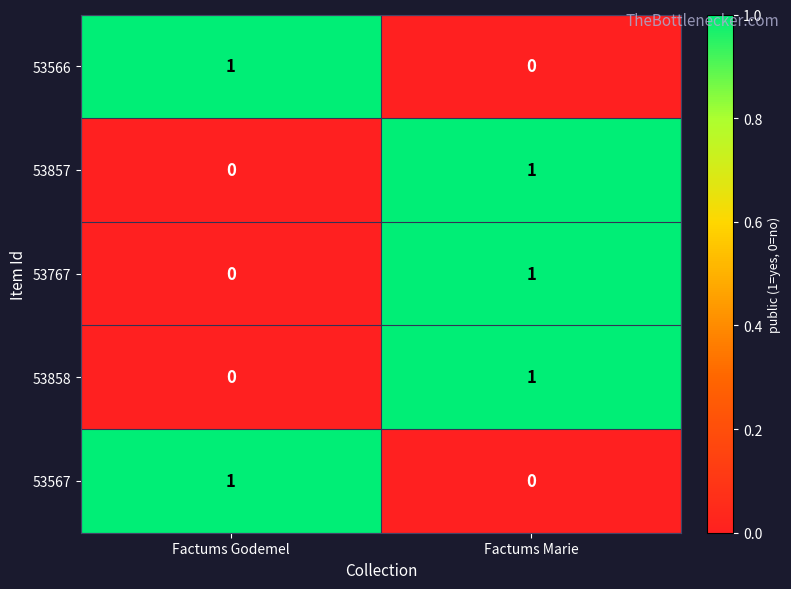

Reading left to right, what are all the values shown in this chart?

53566: Factums Godemel=1	Factums Marie=0
53857: Factums Godemel=0	Factums Marie=1
53767: Factums Godemel=0	Factums Marie=1
53858: Factums Godemel=0	Factums Marie=1
53567: Factums Godemel=1	Factums Marie=0